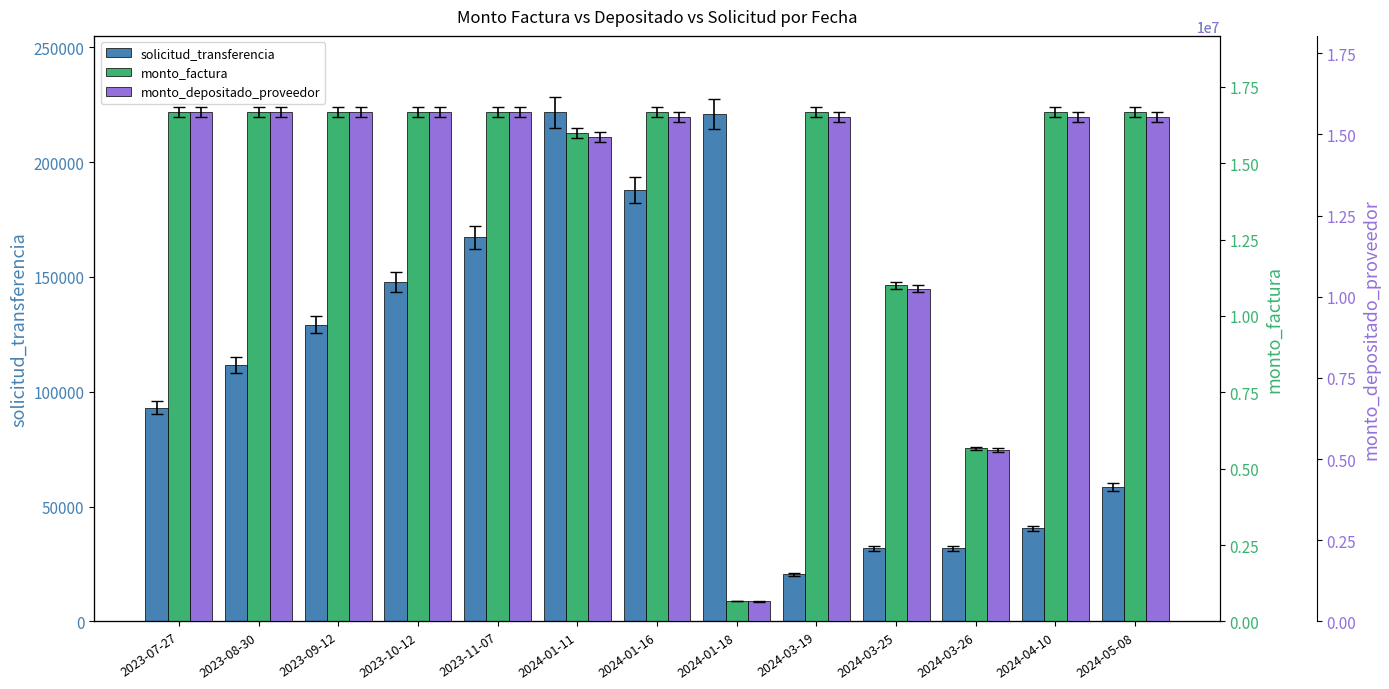

Between 2023-09-12 and 2024-03-19, which series saw the biggest shift?

monto_depositado_proveedor